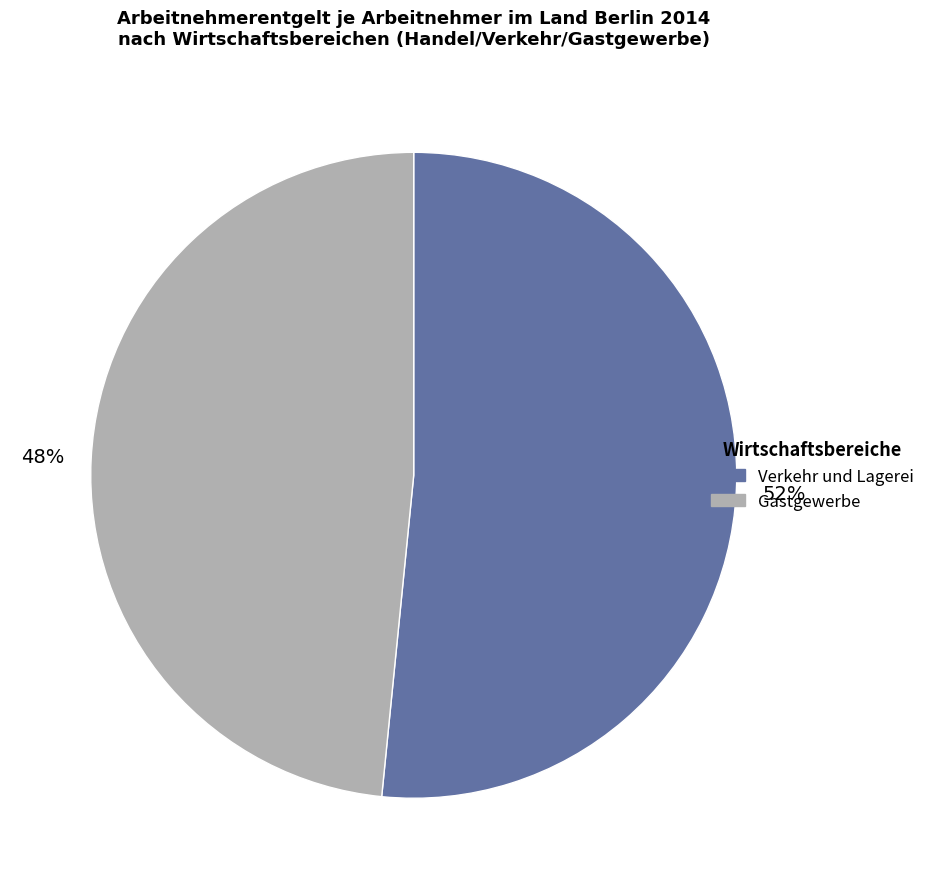

How many slices are in this pie chart?

2